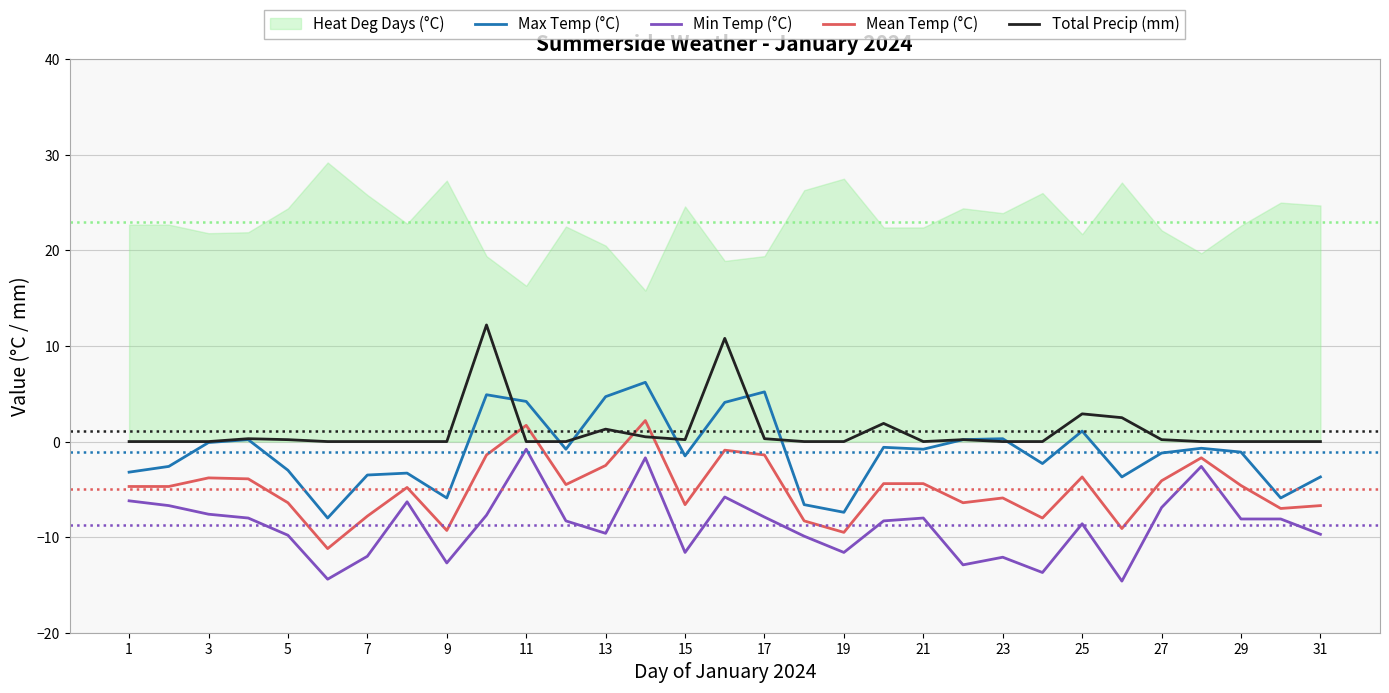

How many times do Total Precip (mm) and Mean Temp (°C) cross each other?

4